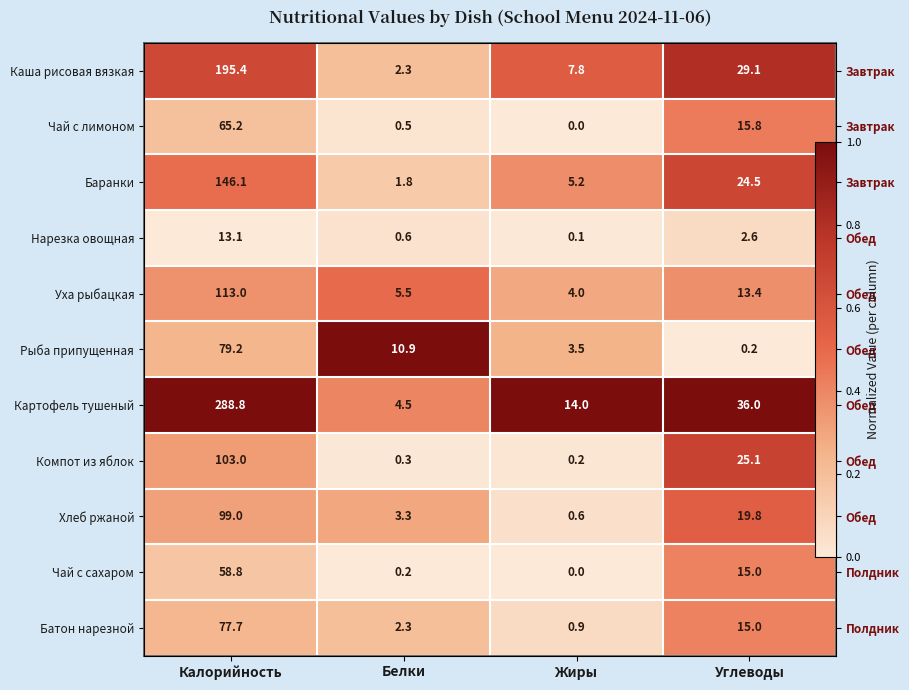

The Чай с лимоном series shows 0.2 at Жиры. True or false?

False